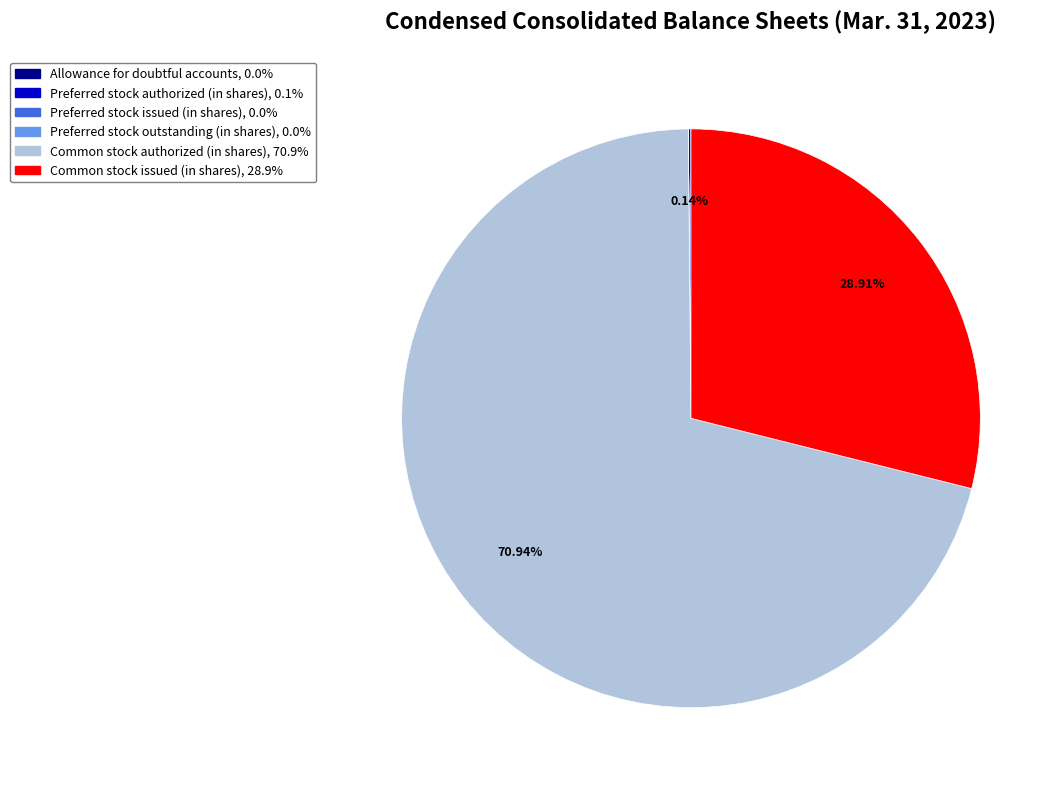

Which category has the biggest portion of the pie?

Common stock authorized (in shares)